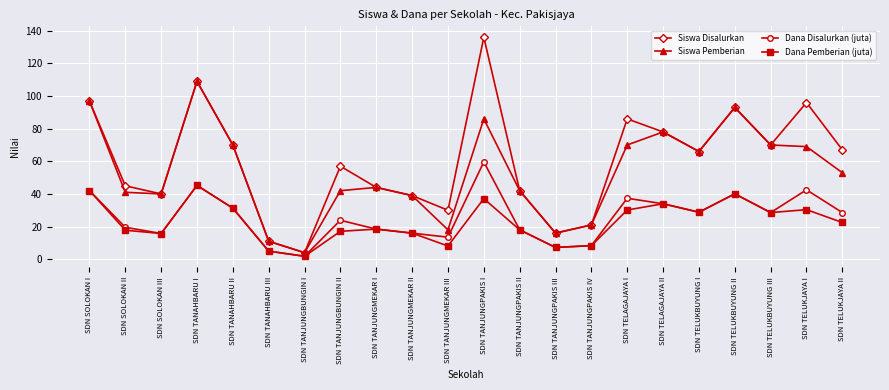

At SDN TELUKJAYA II, list the series in order from smallest to largest.

Dana Pemberian (juta), Dana Disalurkan (juta), Siswa Pemberian, Siswa Disalurkan